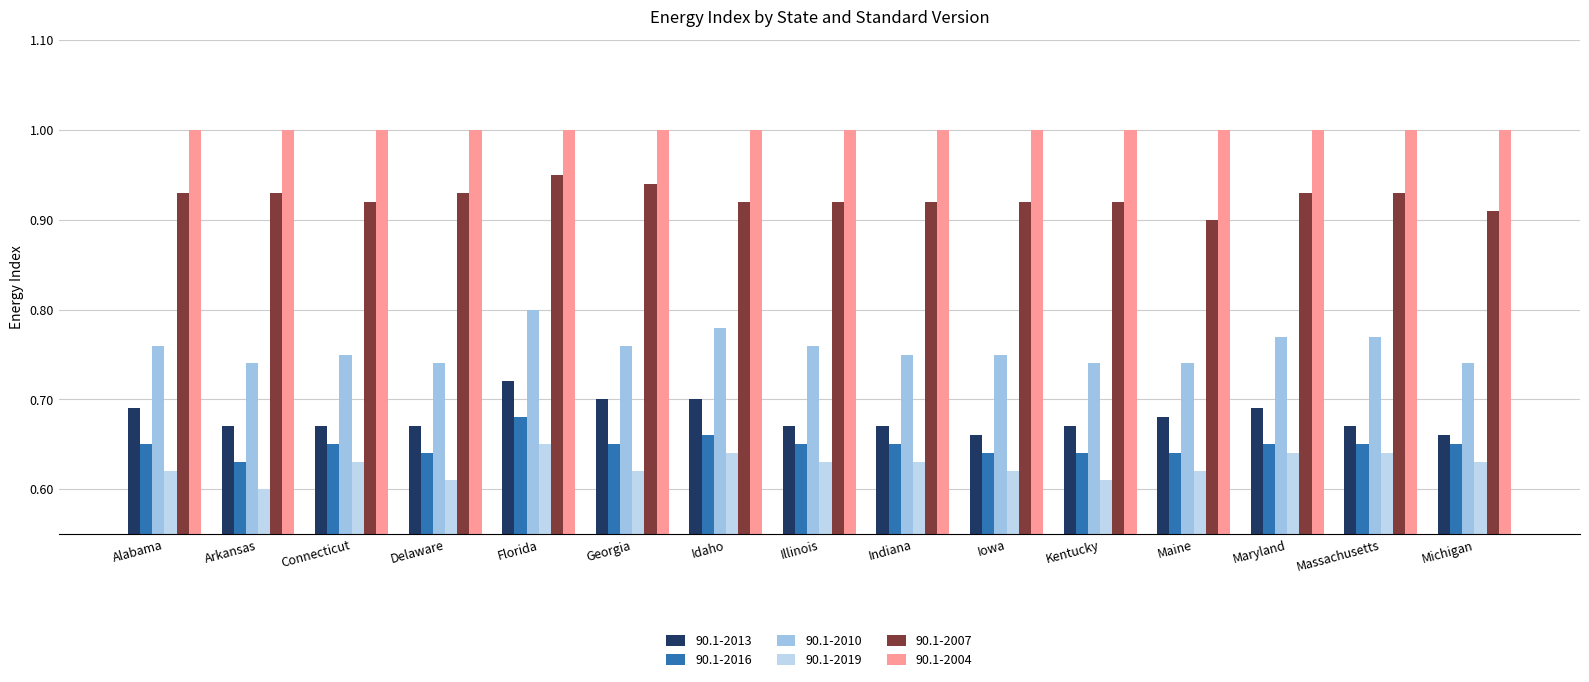

Which label corresponds to the largest value in the chart?

Florida